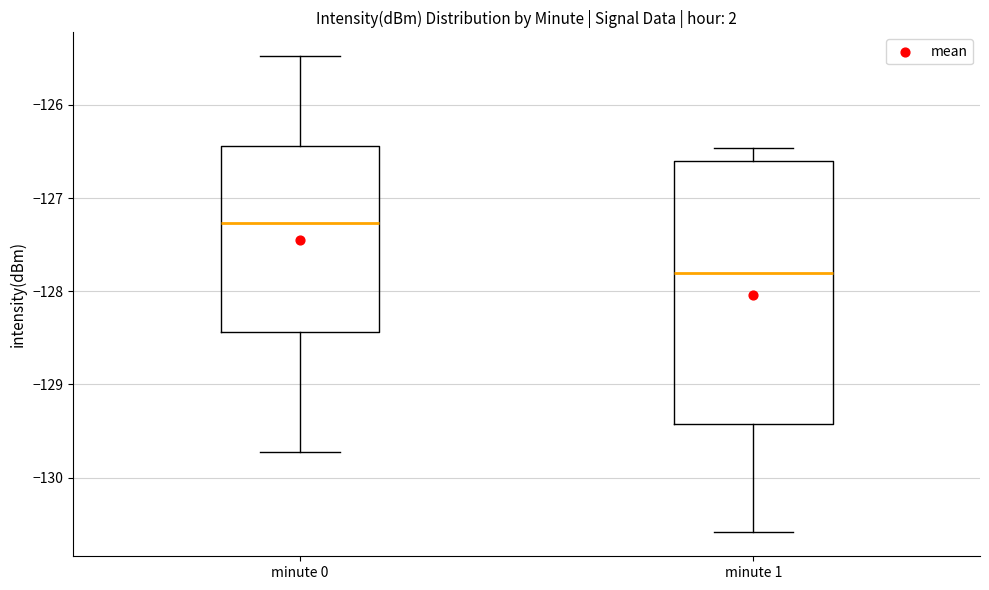

Reading left to right, read every box against the y-axis: the position of its median line, the range the box covers, and the ends of its whiskers. The values are not printed on the chart, so give them approximately, as read against the axis.

minute 0: median -127.3, box -128.4 to -126.4, whiskers -129.7 to -125.5
minute 1: median -127.8, box -129.4 to -126.6, whiskers -130.6 to -126.5